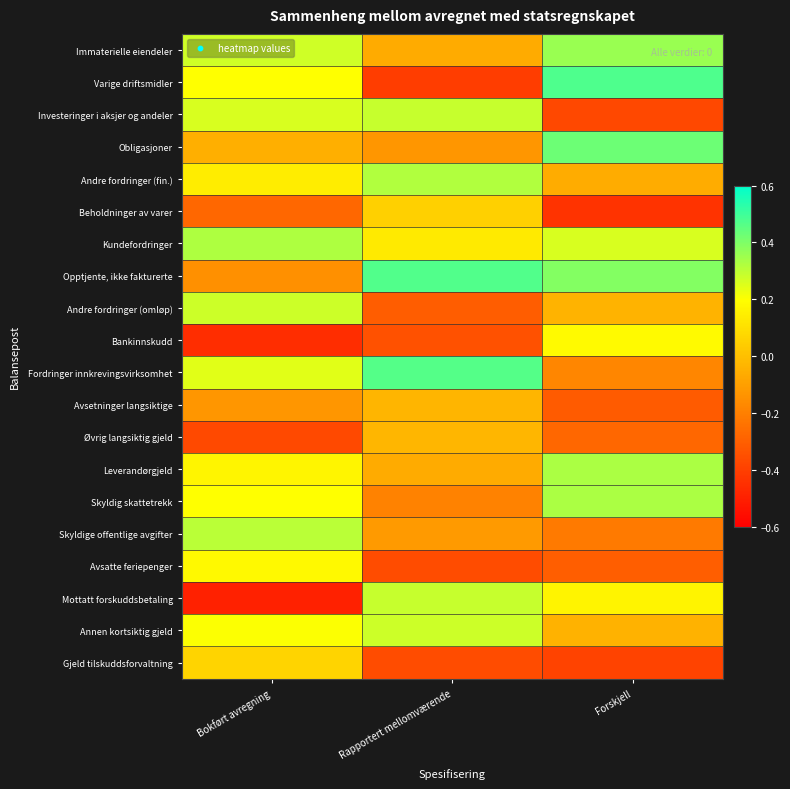

List the series in order of their peak value, highest first.

Varige driftsmidler, Opptjente, ikke fakturerte, Fordringer innkrevingsvirksomhet, Obligasjoner, Immaterielle eiendeler, Leverandørgjeld, Skyldig skattetrekk, Kundefordringer, Andre fordringer (fin.), Skyldige offentlige avgifter, Mottatt forskuddsbetaling, Investeringer i aksjer og andeler, Annen kortsiktig gjeld, Andre fordringer (omløp), Bankinnskudd, Avsatte feriepenger, Gjeld tilskuddsforvaltning, Beholdninger av varer, Øvrig langsiktig gjeld, Avsetninger langsiktige